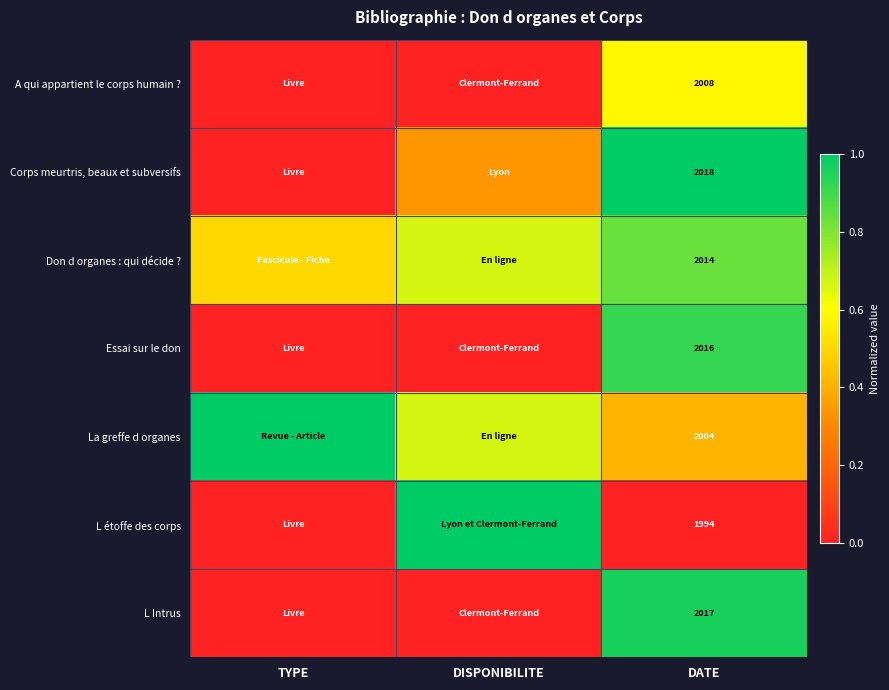

At DATE, list the series in order from largest to smallest.

Corps meurtris, beaux et subversifs, L Intrus, Essai sur le don, Don d organes : qui décide ?, A qui appartient le corps humain ?, La greffe d organes, L étoffe des corps